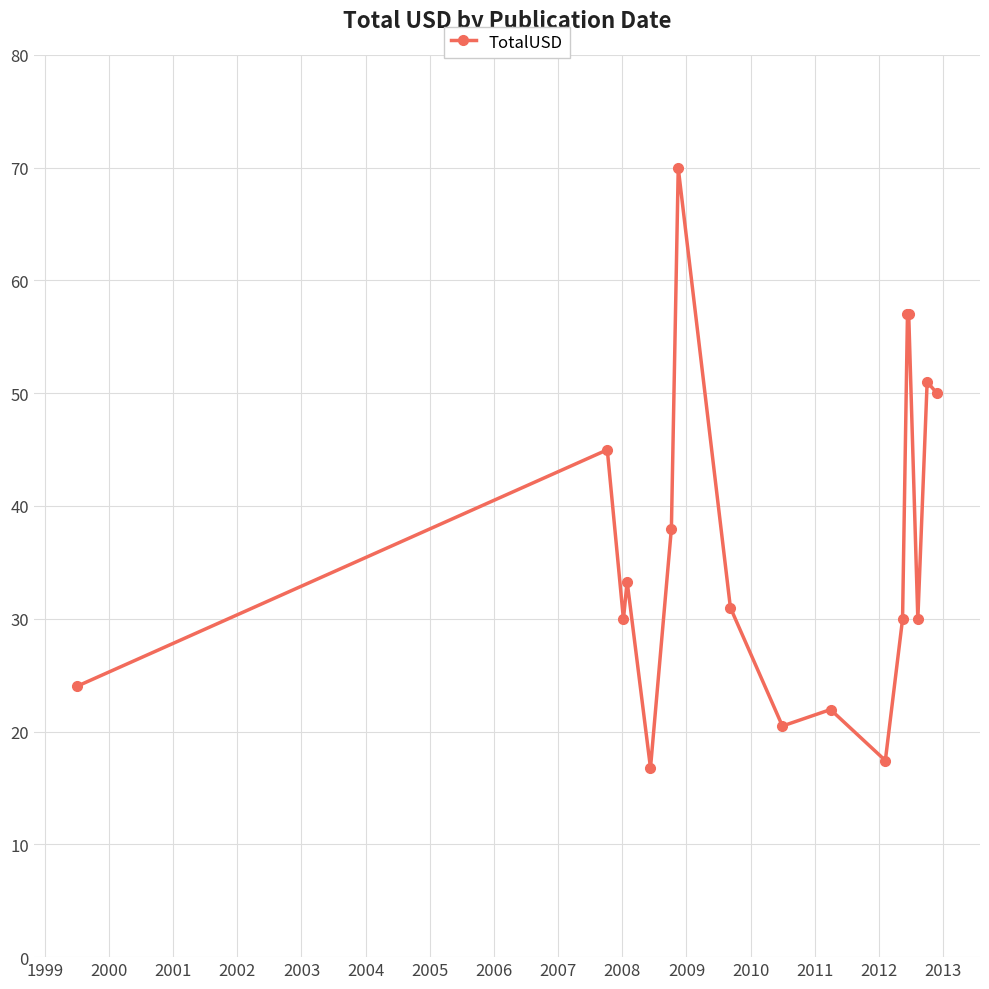

What is the value of the 14th point from the left?

57.0